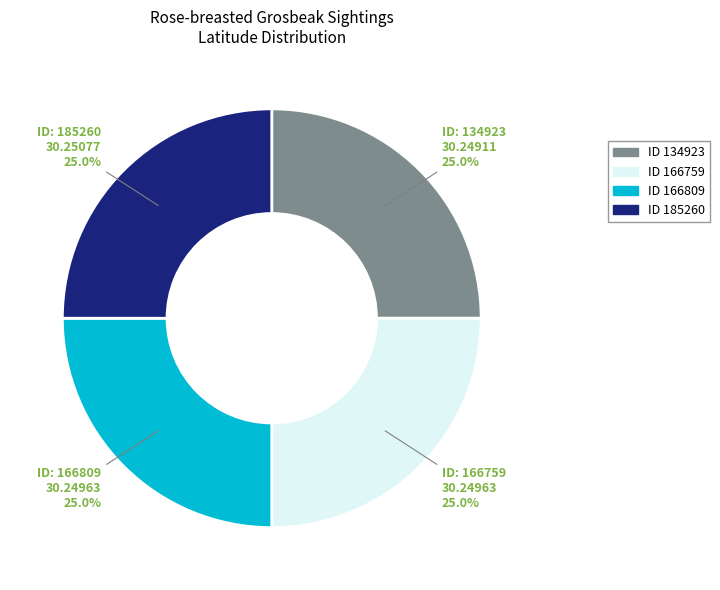

Is there any slice that represents more than half of the pie?

No